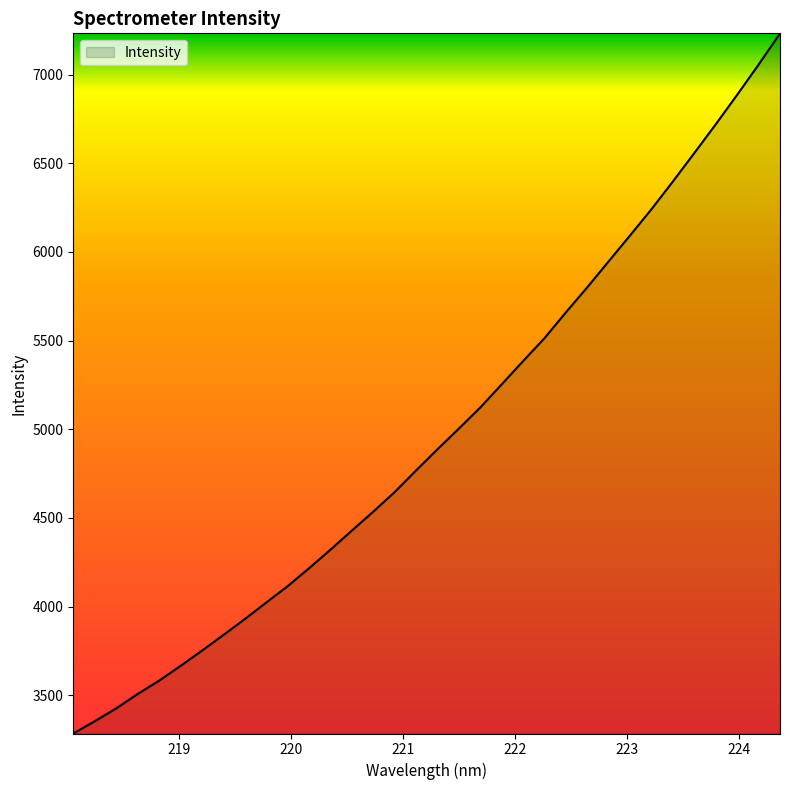

What is the difference between the maximum and minimum values?

3948.8